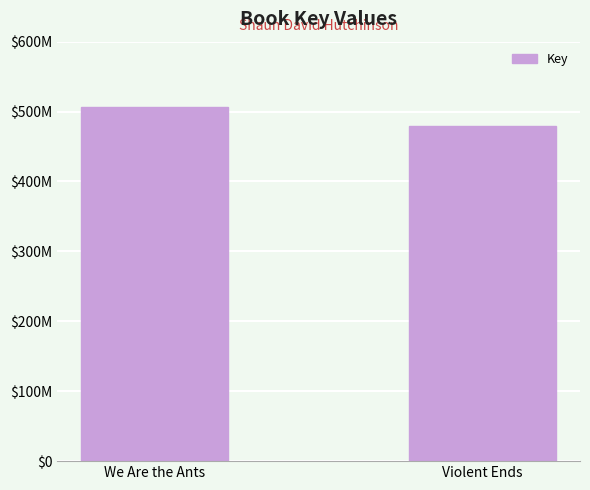

Where is the data nearest to the value 493384602?

Violent Ends